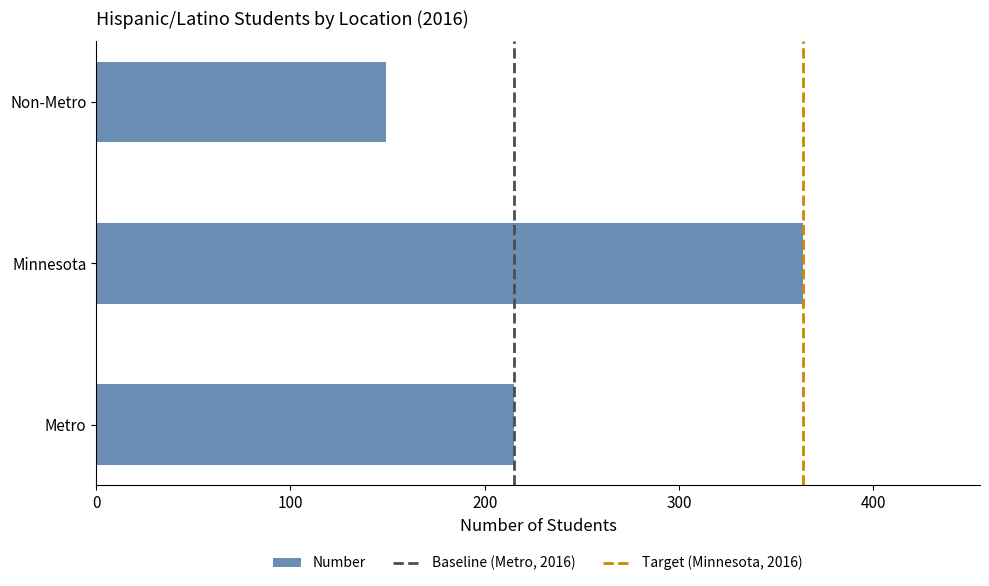

Rank the categories by value from highest to lowest.

Minnesota, Metro, Non-Metro